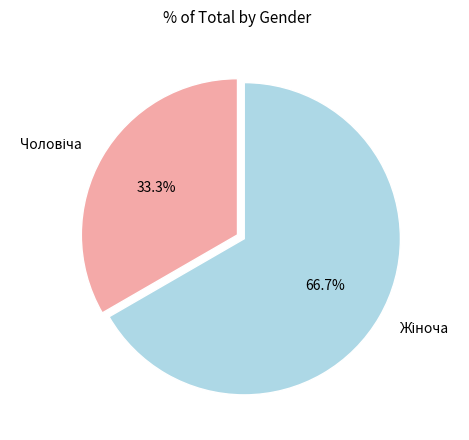

Is there a majority slice in this chart?

Yes